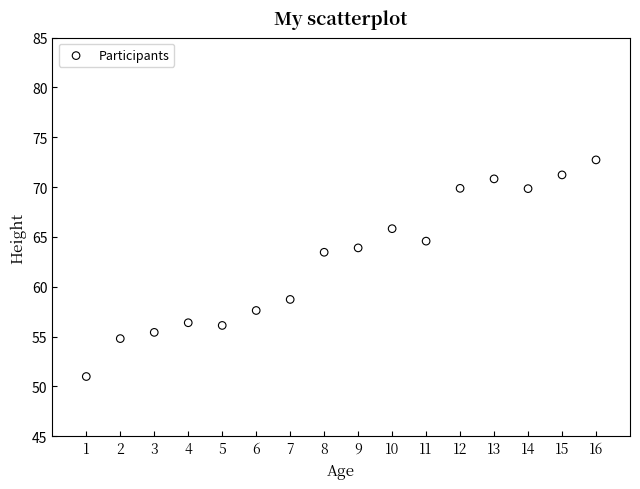

What is the range of Y values (max minus min)?

21.7